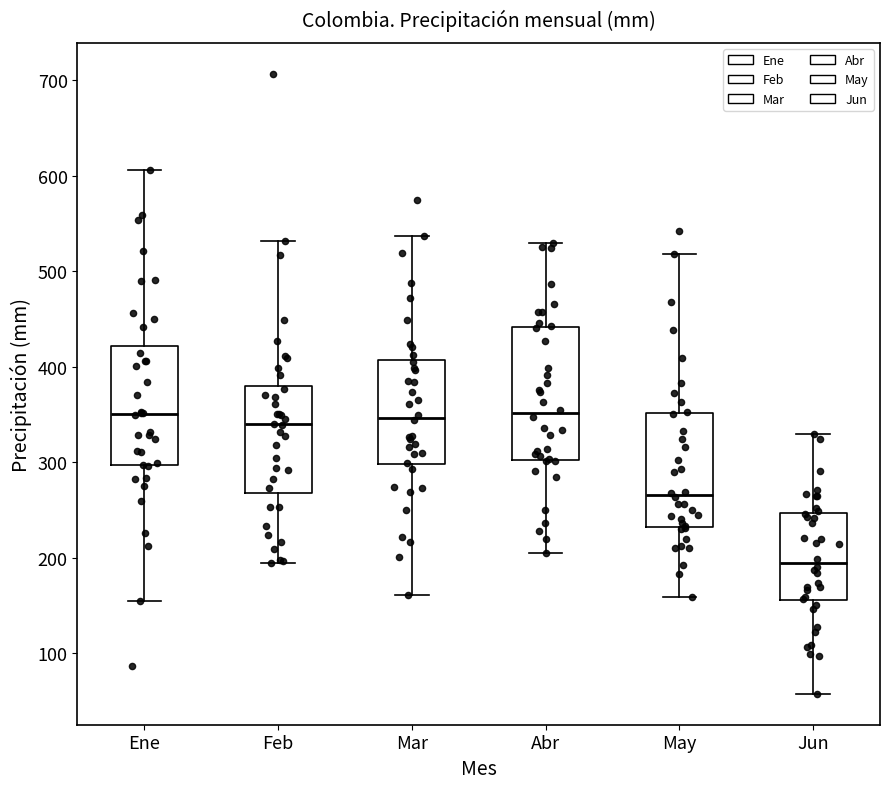

Where does the upper whisker of the box for Feb end on the y-axis? The values are not printed on the chart, so give them approximately, as read against the axis.

530